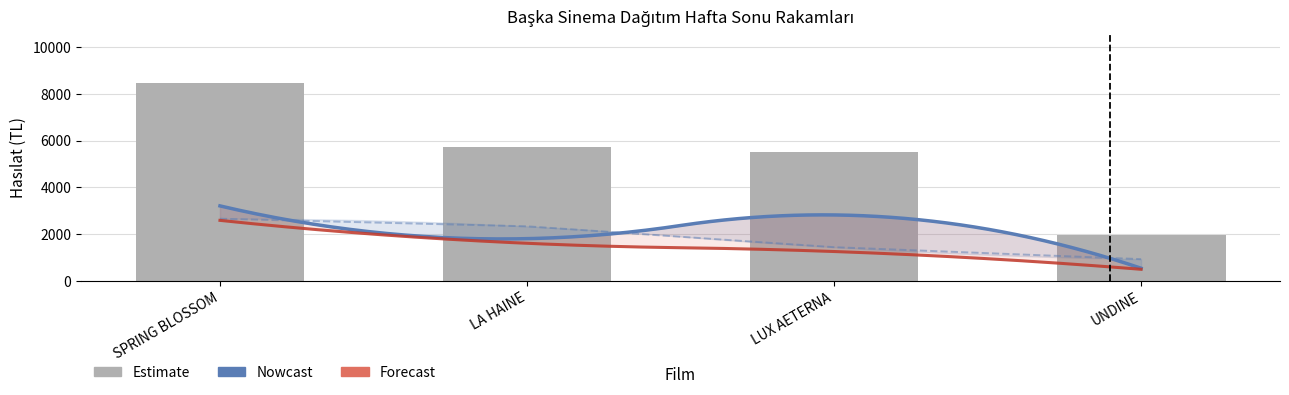

What is the label of the 3rd bar from the left?

LUX AETERNA